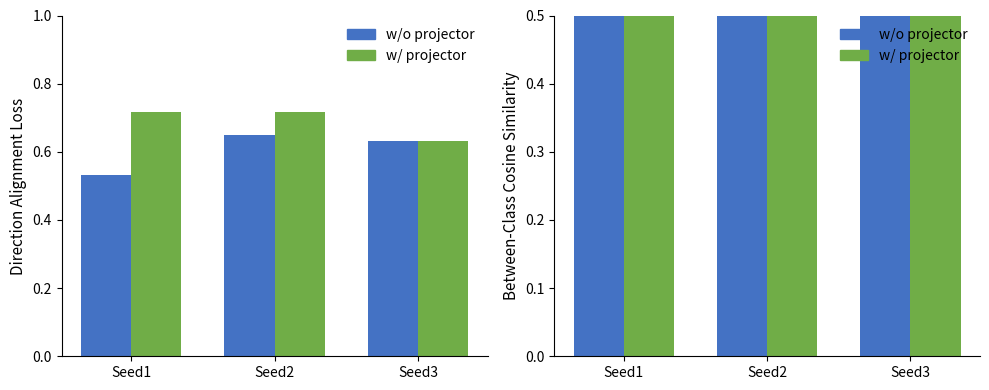

Is it true that w/ projector equals 0.6 at Seed3?

True